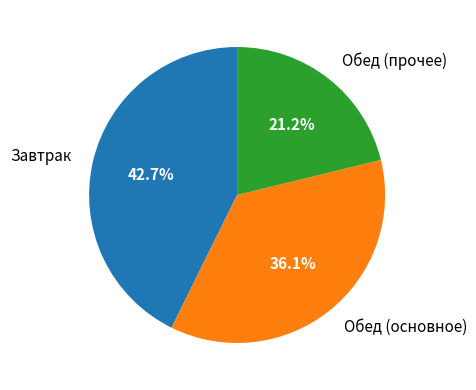

How many segments does this pie chart have?

3